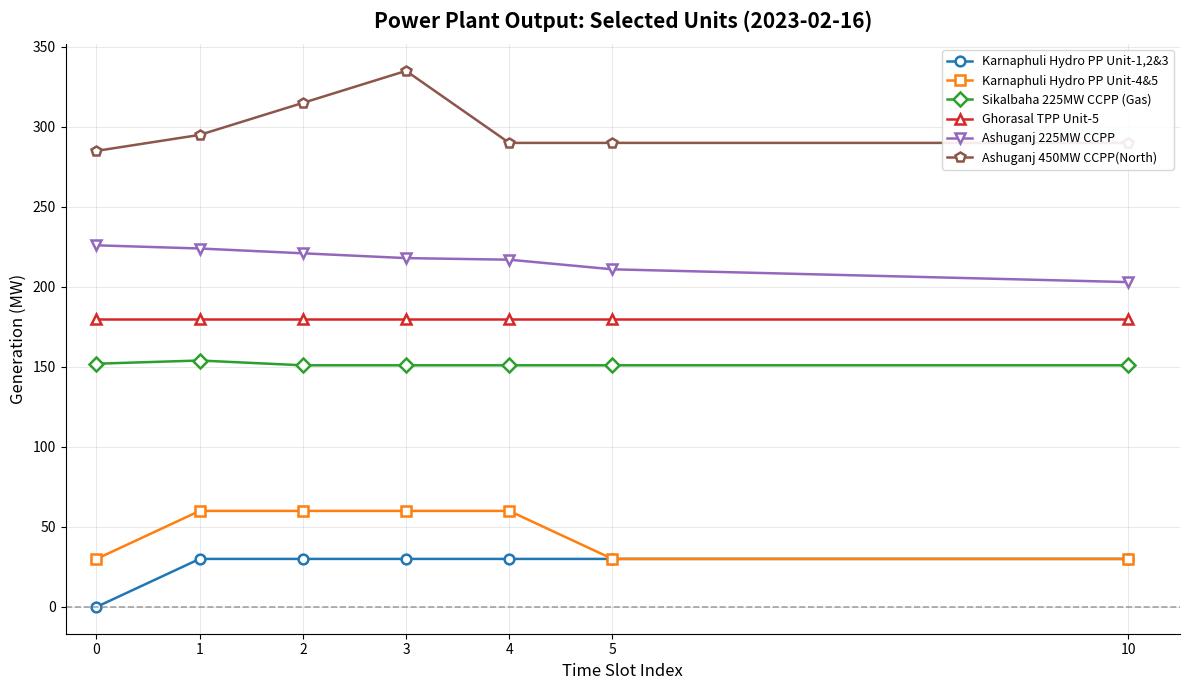

True or false: Ghorasal TPP Unit-5 has a value of 180 at 10.

True